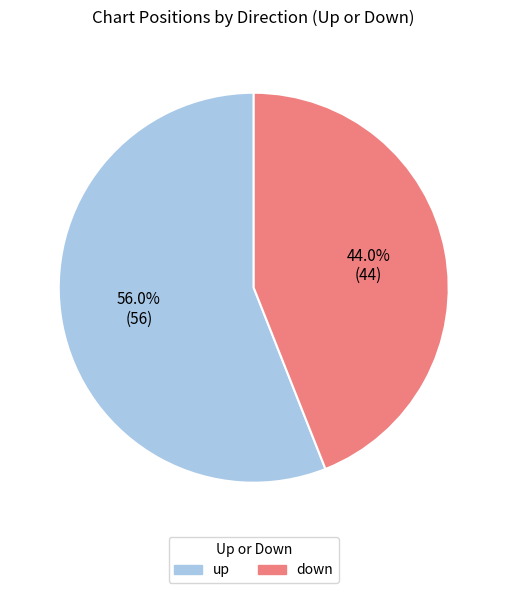

Approximately how many times larger is the value at up compared to down?

1.3